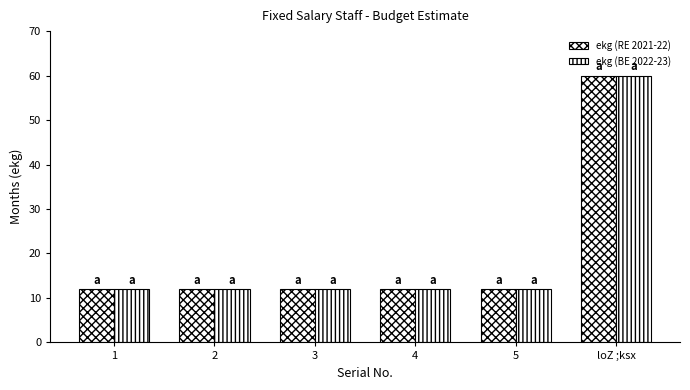

The ekg (BE 2022-23) series shows 21 at 3. True or false?

False